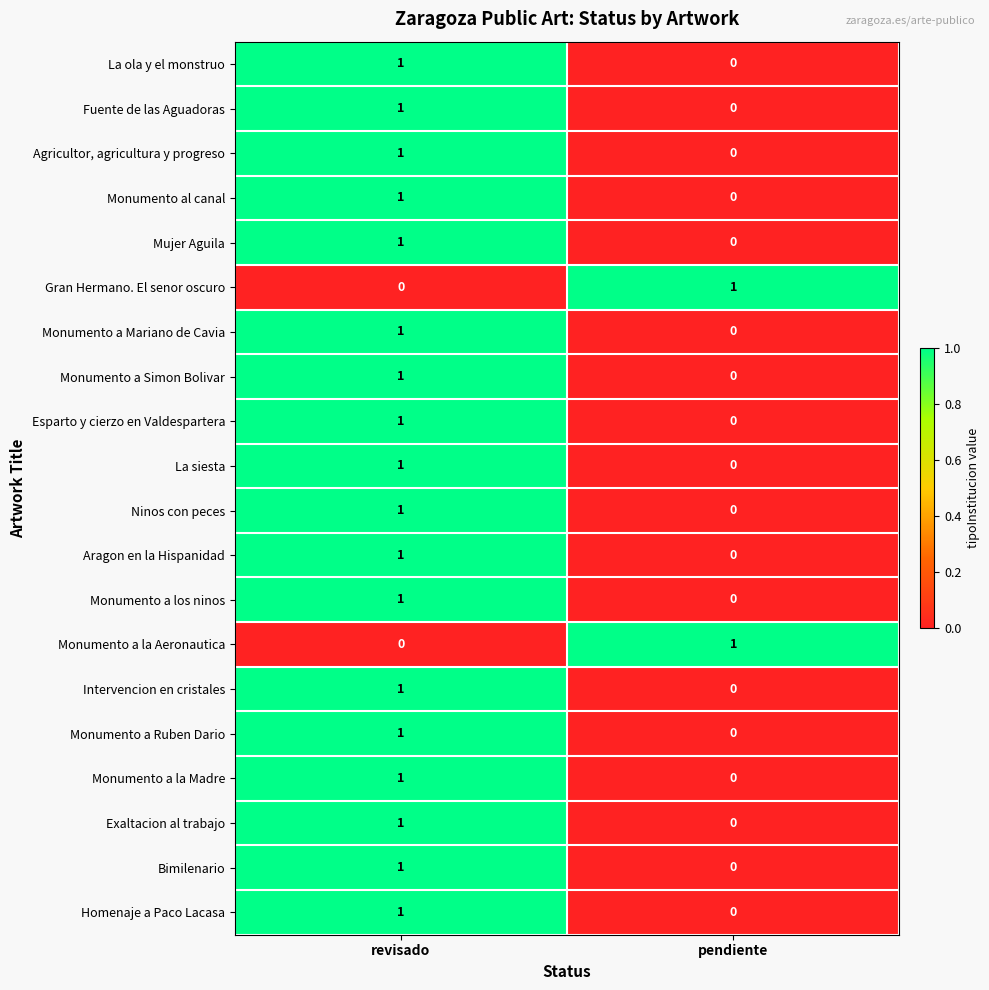

What is the total value across all series at revisado?

18